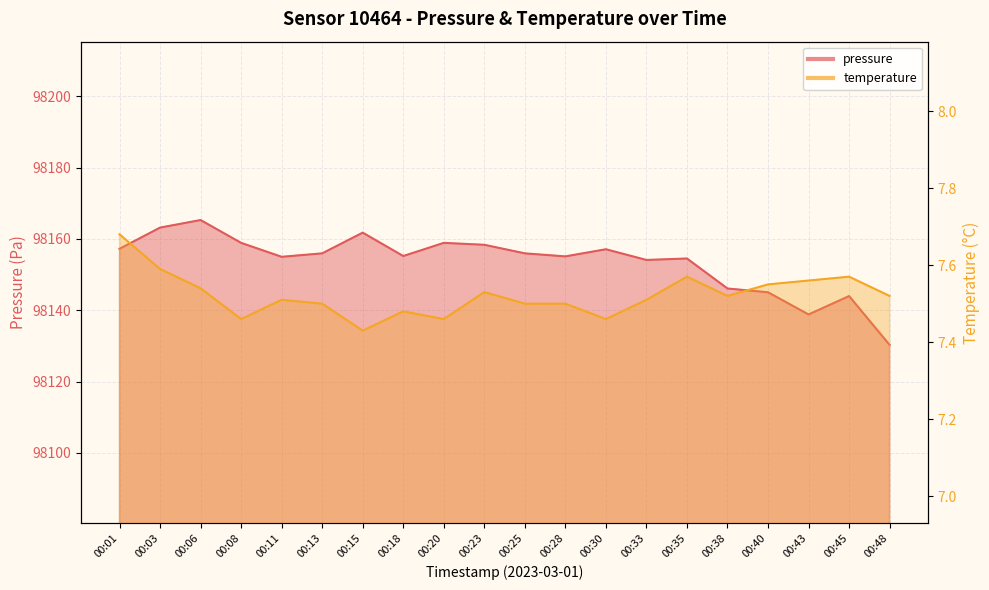

The pressure series shows 167503.8 at 00:33. True or false?

False